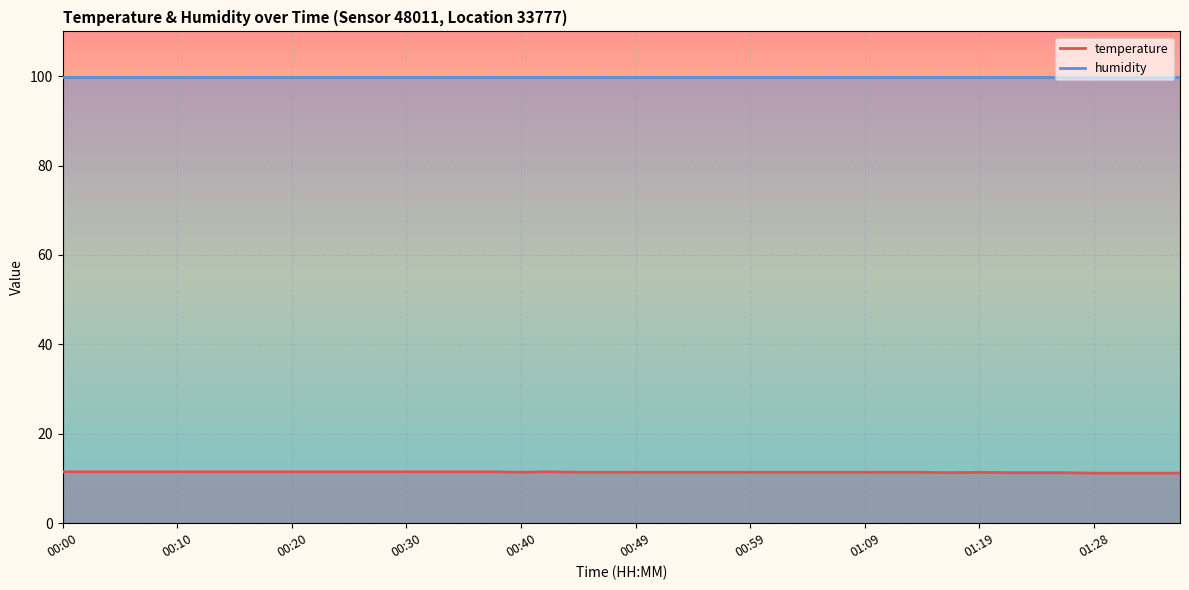

What is the label of the 1st point from the right?

01:36